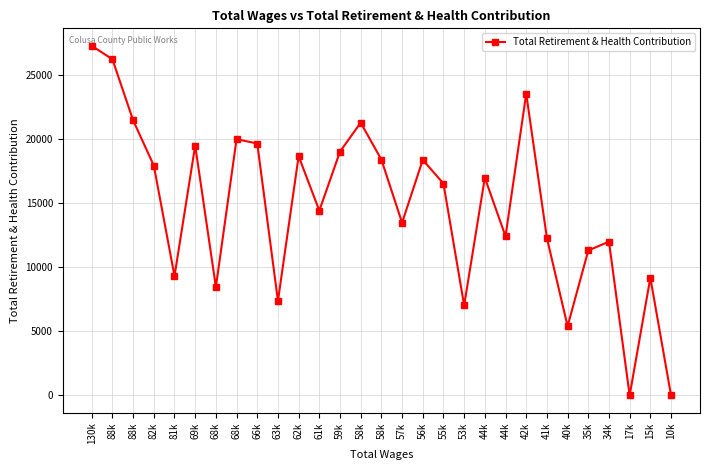

Rank the categories by value from lowest to highest.

17k, 10k, 40k, 53k, 63k, 68k, 15k, 81k, 35k, 34k, 41k, 44k, 57k, 61k, 55k, 44k, 82k, 56k, 58k, 62k, 59k, 69k, 66k, 68k, 58k, 88k, 42k, 88k, 130k